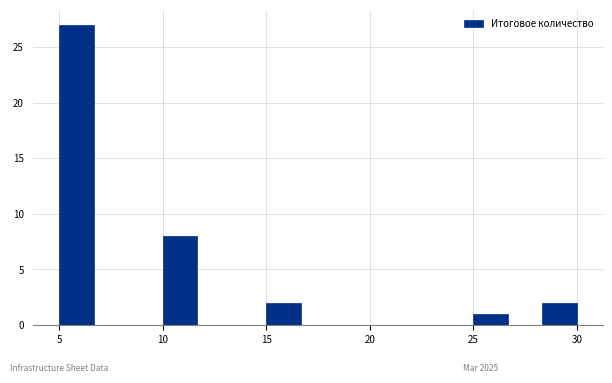

Read against the x-axis, roughly where is the centre of the tallest bar?

6.0